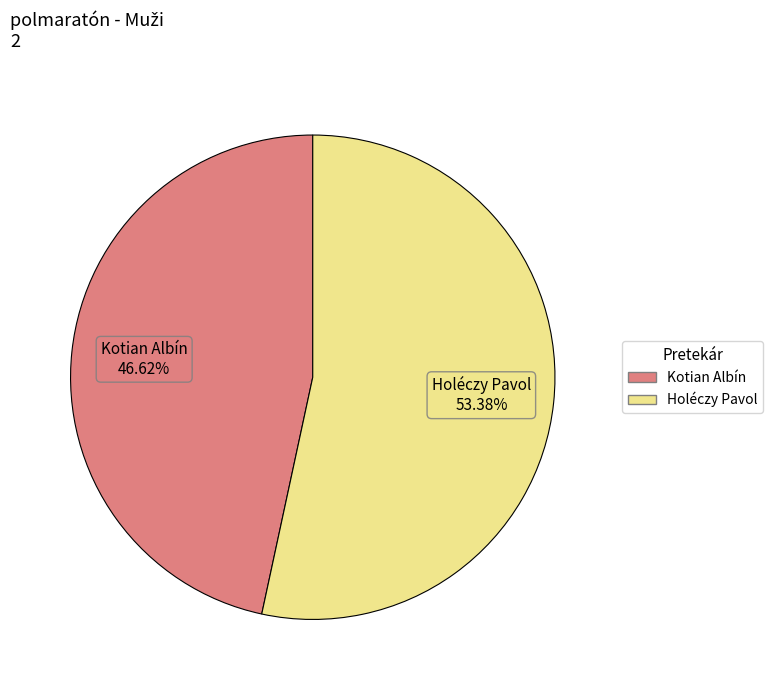

Rank the categories by value from highest to lowest.

Holéczy Pavol, Kotian Albín